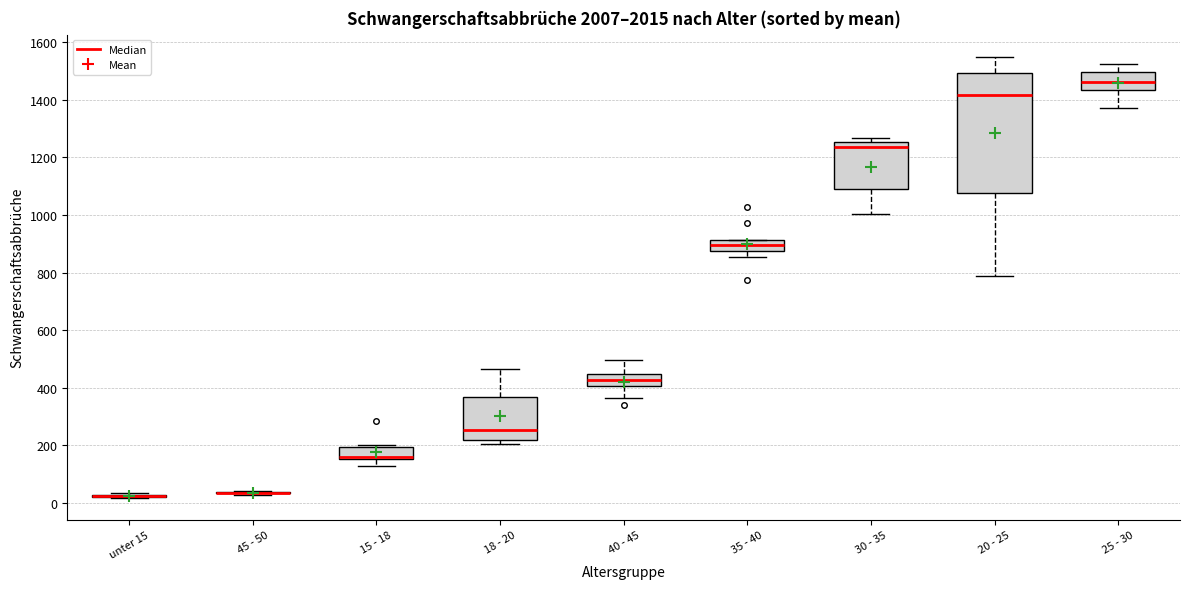

Which box is the tallest, from its lower edge to its upper edge?

20 - 25